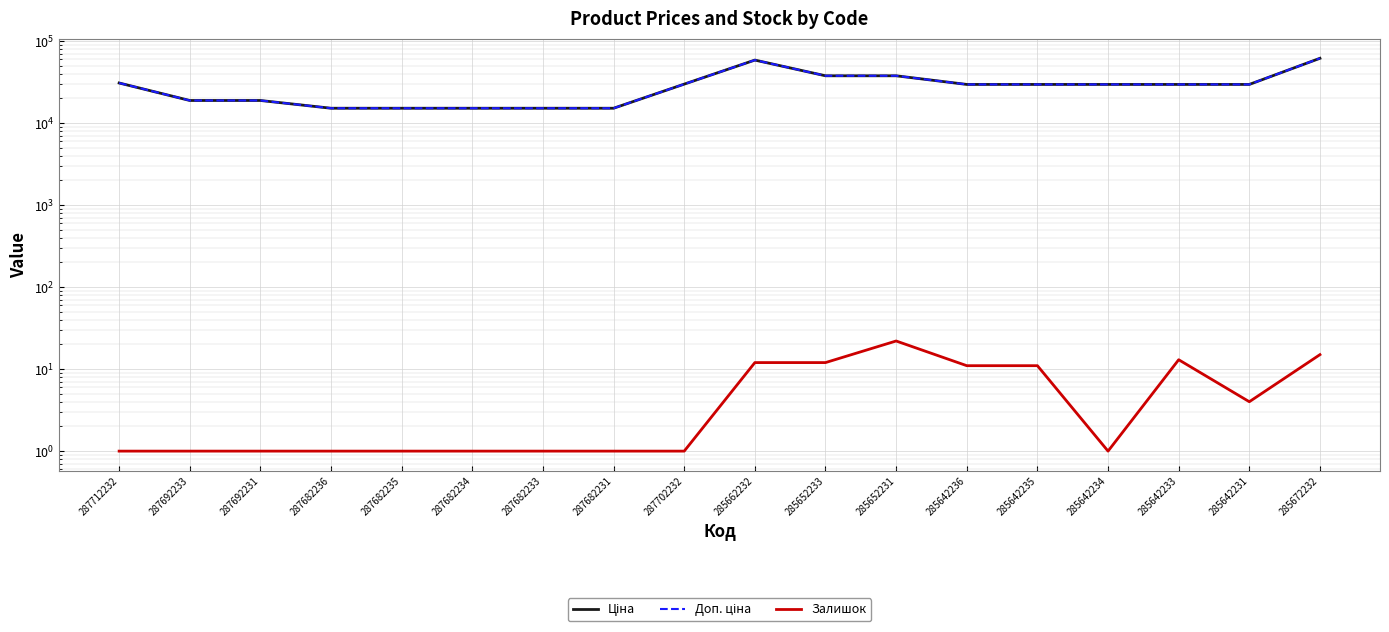

True or false: Ціна has a value of 29491.5 at 285642233.

True